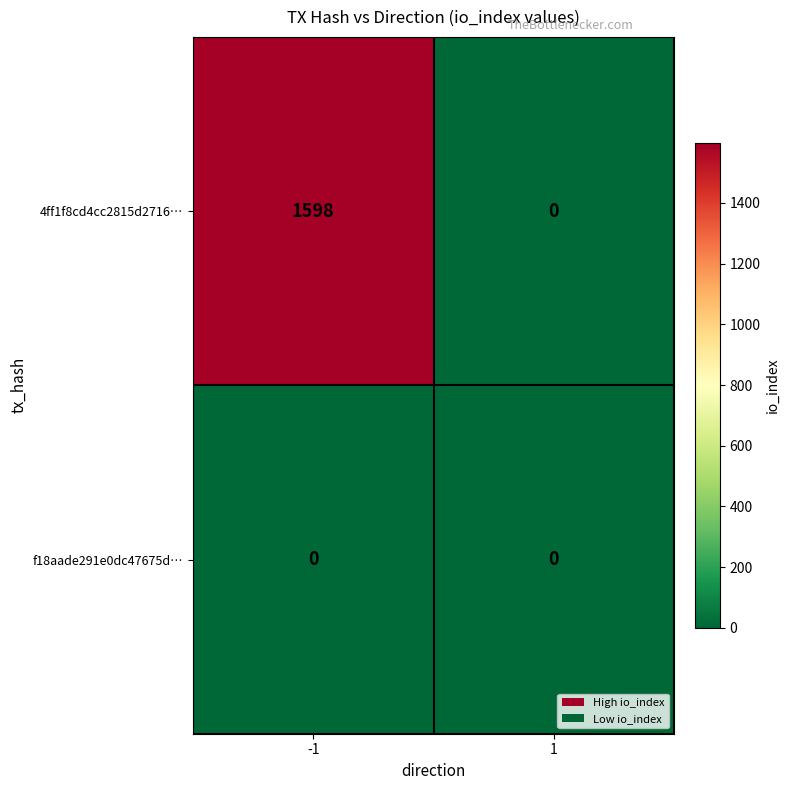

What is the highest value of the 4ff1f8cd4cc2815d2716… series?

1598